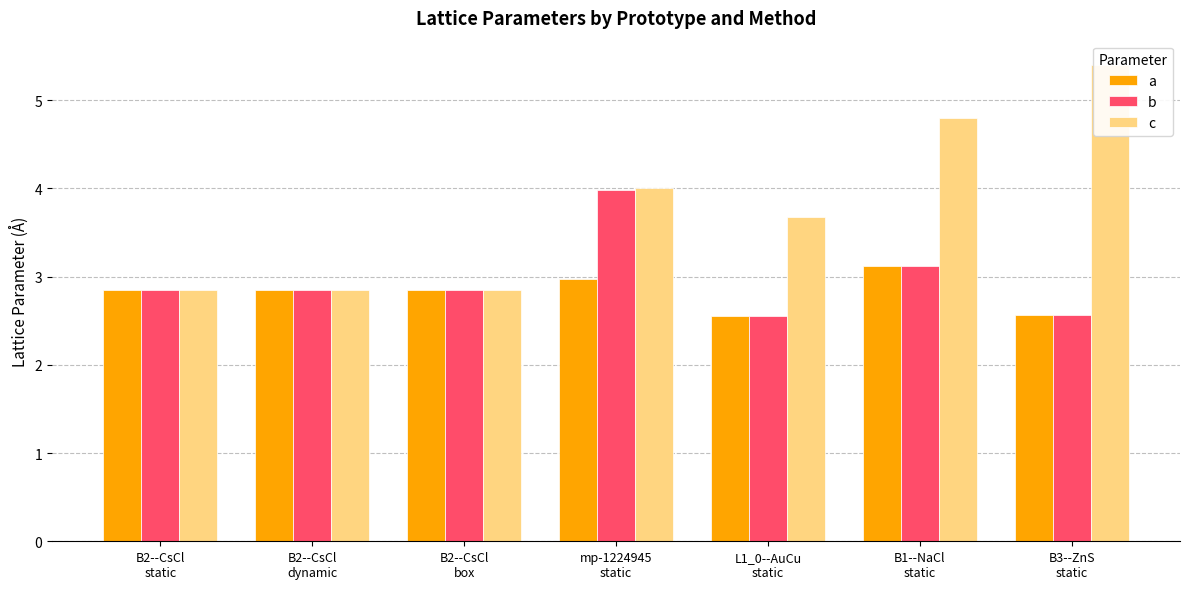

List the labels in order of b value, largest first.

mp-1224945
static, B1--NaCl
static, B2--CsCl
static, B2--CsCl
dynamic, B2--CsCl
box, B3--ZnS
static, L1_0--AuCu
static